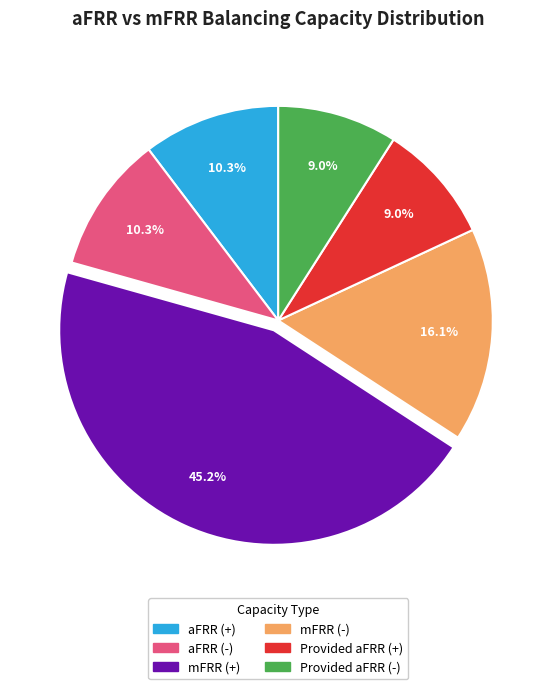

Do aFRR (+) and Provided aFRR (-) together represent more than half of the pie?

No